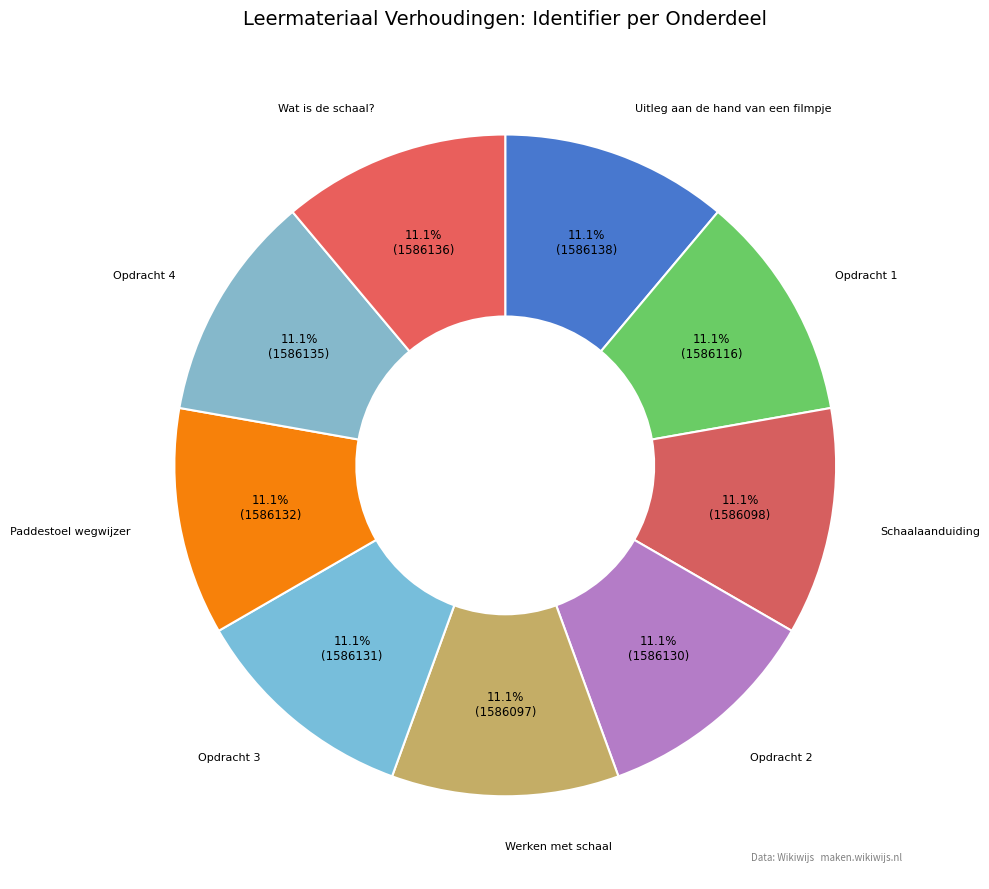

Does Opdracht 2 account for over 50% of the chart?

No